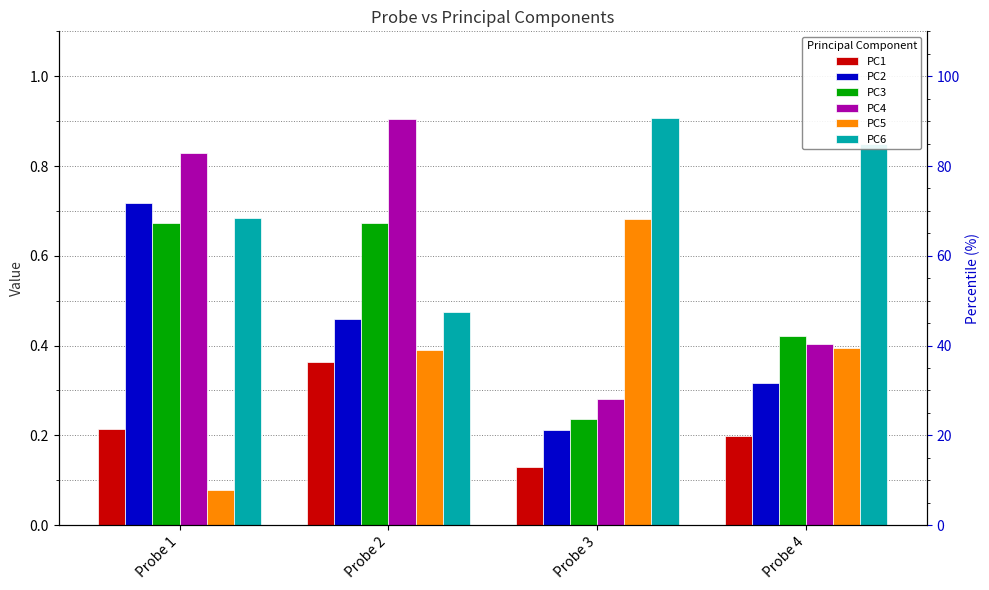

How many groups of bars are there?

4